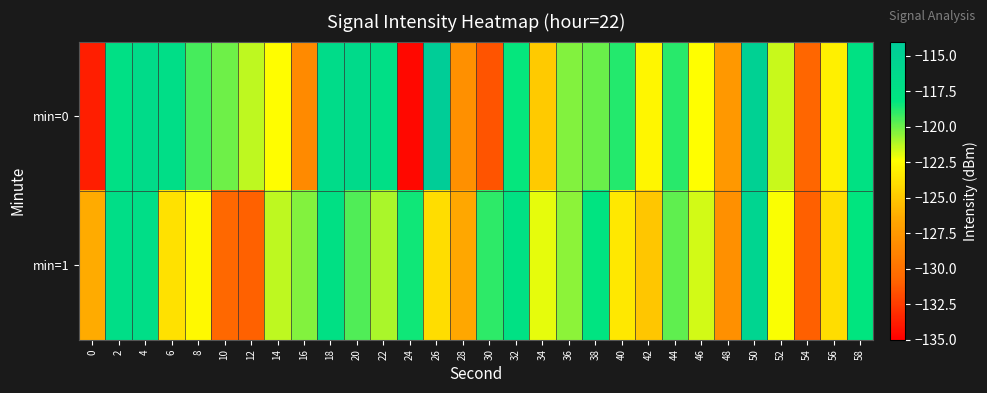

Reading left to right, list all the values displayed in this chart.

min=0: 0=-133.8	2=-117.3	4=-116.6	6=-117.0	8=-119.4	10=-120.1	12=-121.3	14=-122.5	16=-128.4	18=-116.7	20=-116.5	22=-117.2	24=-134.6	26=-114.3	28=-128.0	30=-131.5	32=-118.3	34=-124.9	36=-120.4	38=-120.0	40=-118.8	42=-122.8	44=-118.9	46=-122.4	48=-127.5	50=-115.0	52=-121.5	54=-130.7	56=-123.1	58=-117.6
min=1: 0=-126.4	2=-117.0	4=-117.0	6=-123.8	8=-122.7	10=-130.6	12=-130.9	14=-121.3	16=-120.4	18=-117.4	20=-119.5	22=-121.0	24=-118.5	26=-124.0	28=-126.5	30=-119.0	32=-117.5	34=-122.0	36=-120.5	38=-118.0	40=-123.5	42=-125.0	44=-119.8	46=-121.7	48=-128.0	50=-115.5	52=-122.3	54=-131.0	56=-124.0	58=-118.2